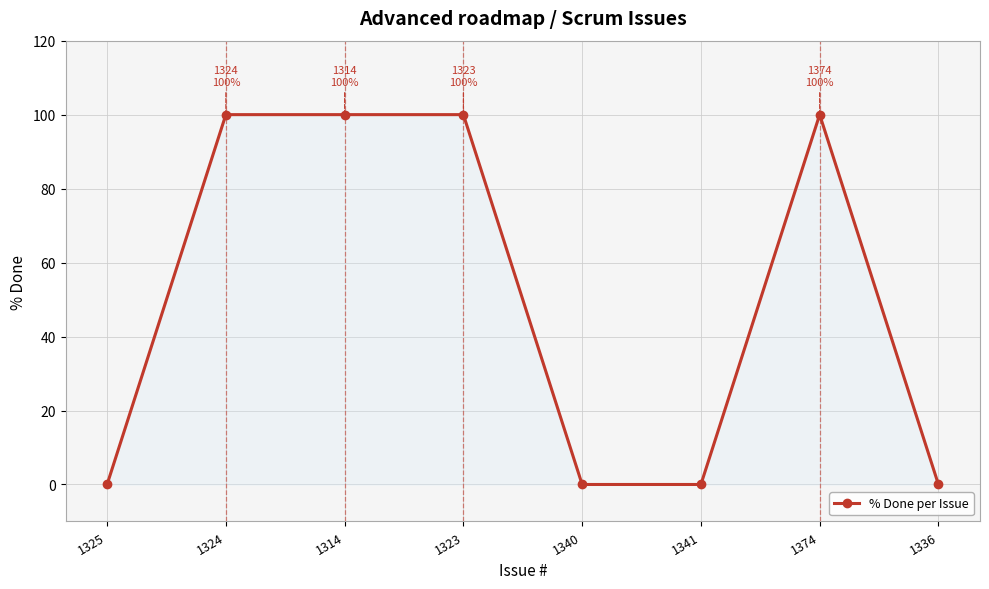

True or false: there are more than 0 points higher than both neighbors.

True